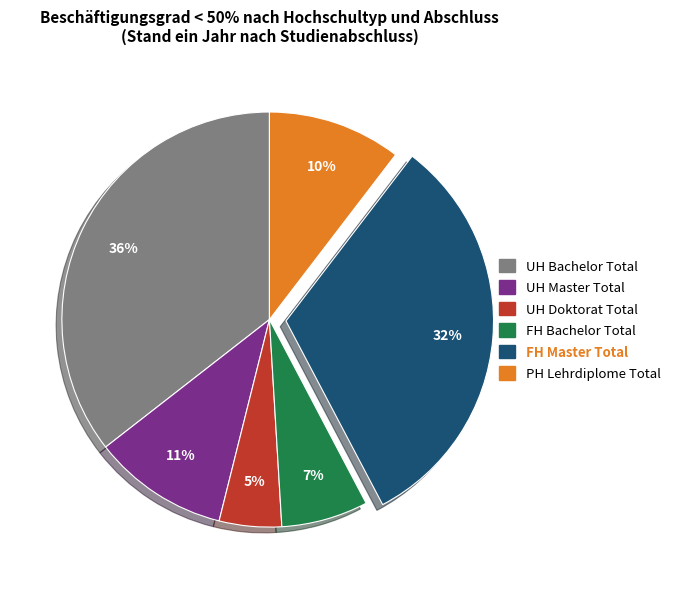

Which has a higher value, UH Bachelor Total or UH Master Total?

UH Bachelor Total